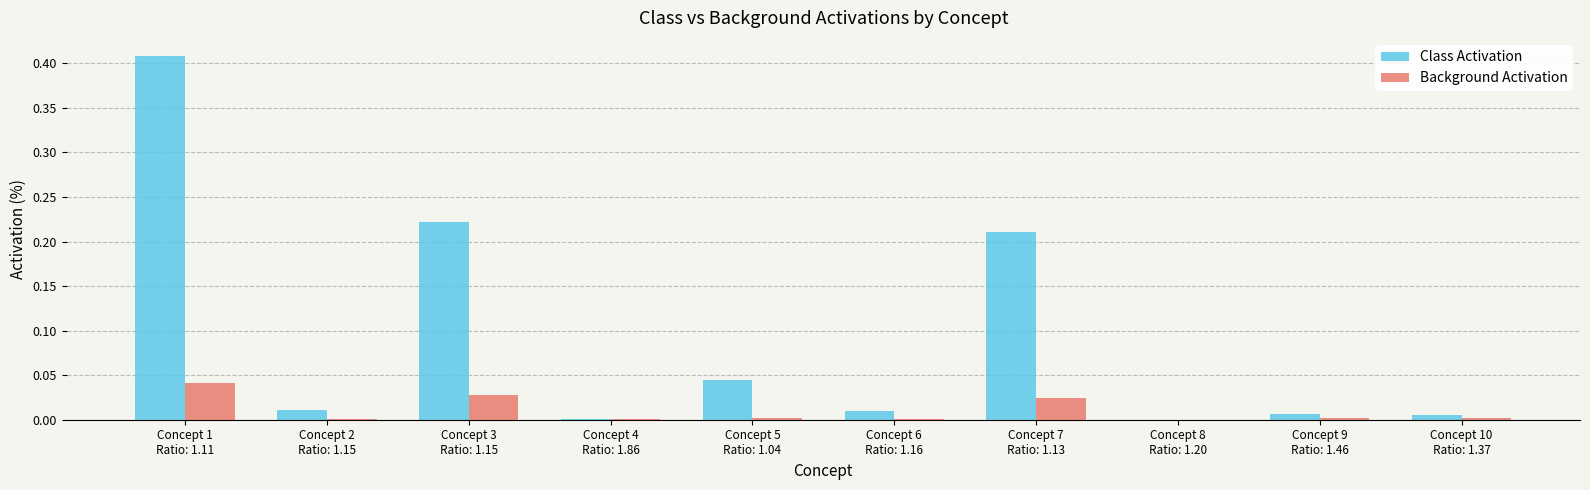

What is the sum of all Class Activation values?

0.9